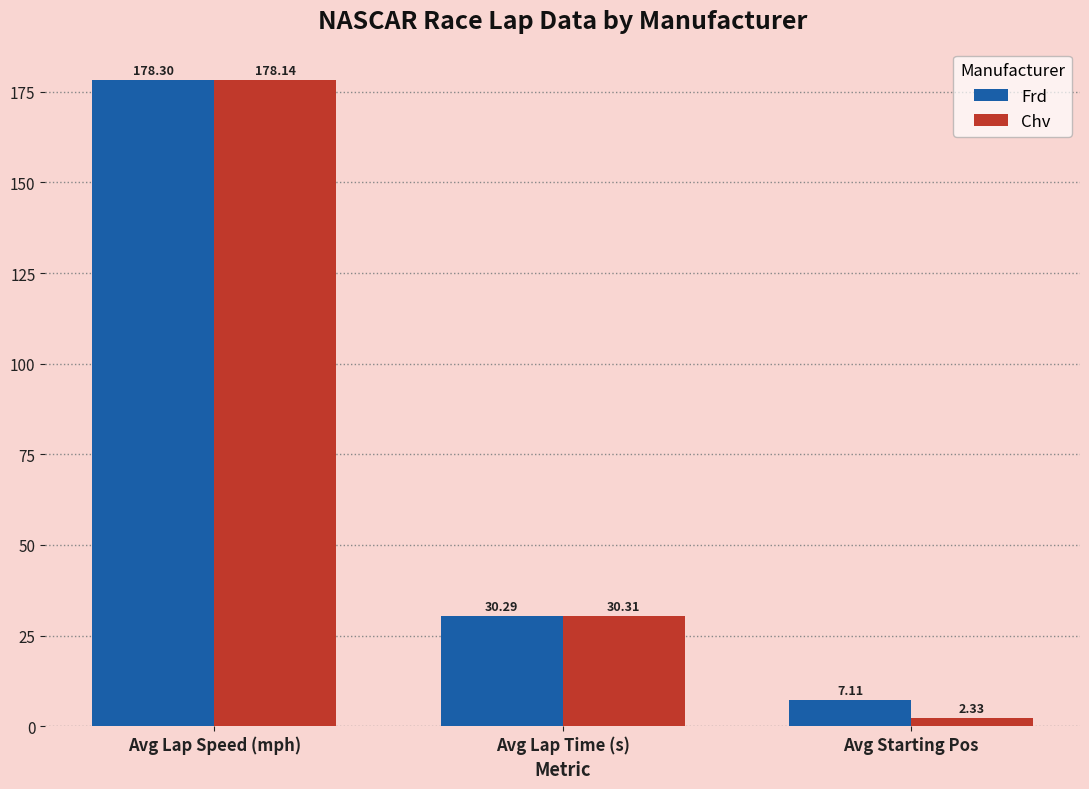

Which series has the largest total across all categories?

Frd